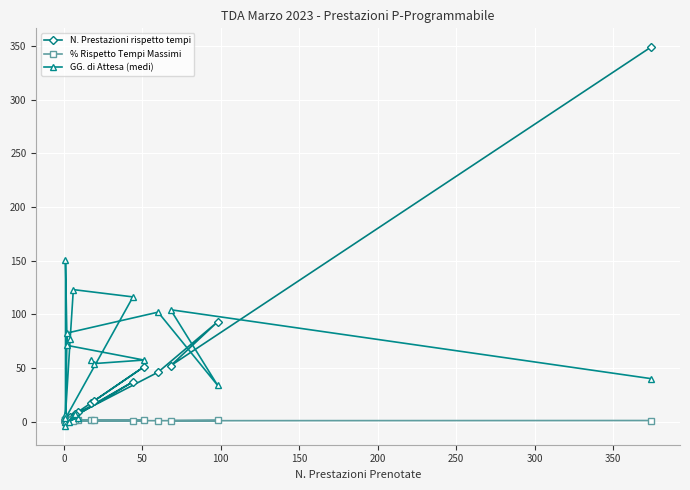

What is the label of the 16th point from the right?

150